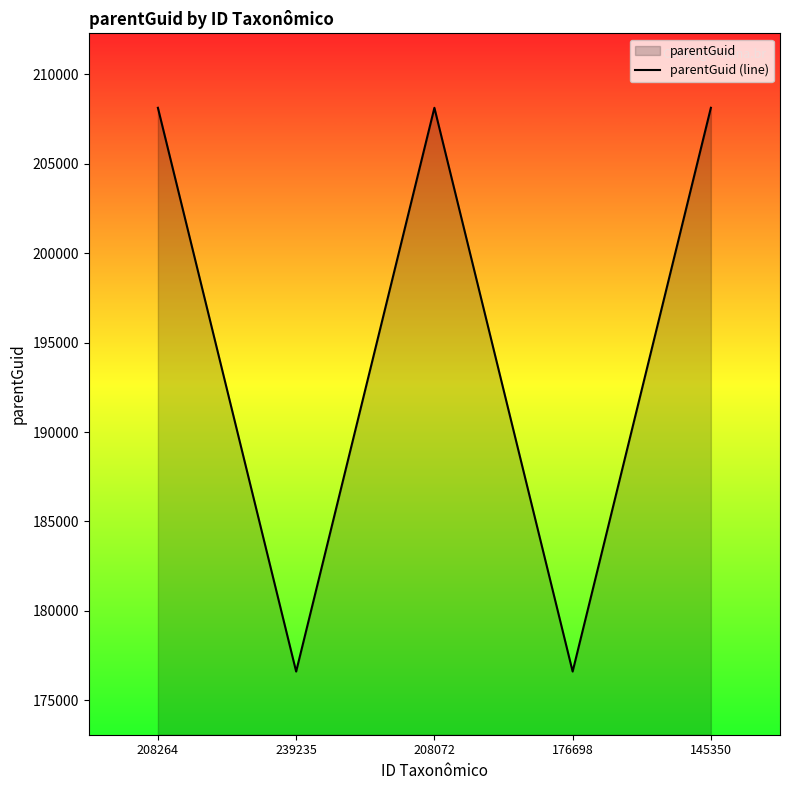

What is the label of the 5th point from the left?

145350